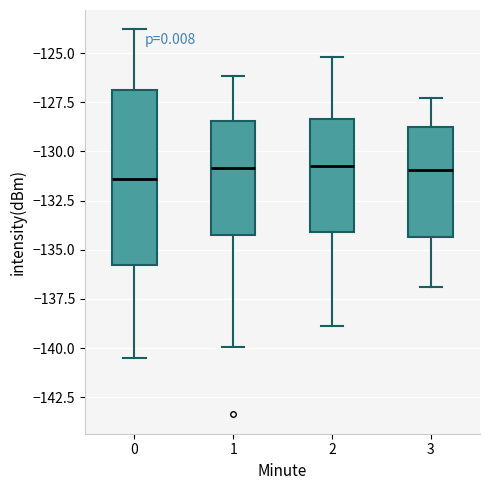

Reading left to right, read every box against the y-axis: the position of its median line, the range the box covers, and the ends of its whiskers. The values are not printed on the chart, so give them approximately, as read against the axis.

0: median -131.5, box -136.0 to -127.0, whiskers -140.5 to -124.0
1: median -131.0, box -134.5 to -128.5, whiskers -140.0 to -126.0
2: median -130.5, box -134.0 to -128.5, whiskers -139.0 to -125.0
3: median -131.0, box -134.5 to -128.5, whiskers -137.0 to -127.5